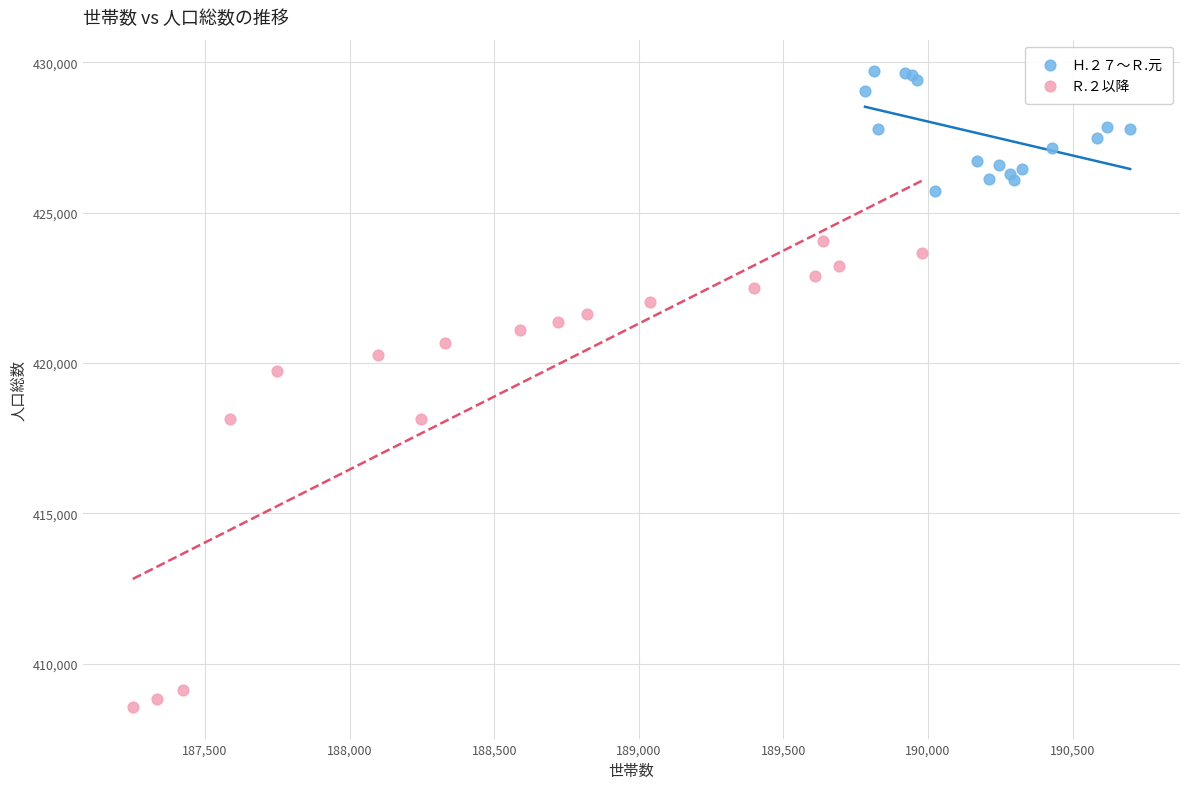

Which series reaches the maximum Y coordinate?

Ｈ.２７〜Ｒ.元